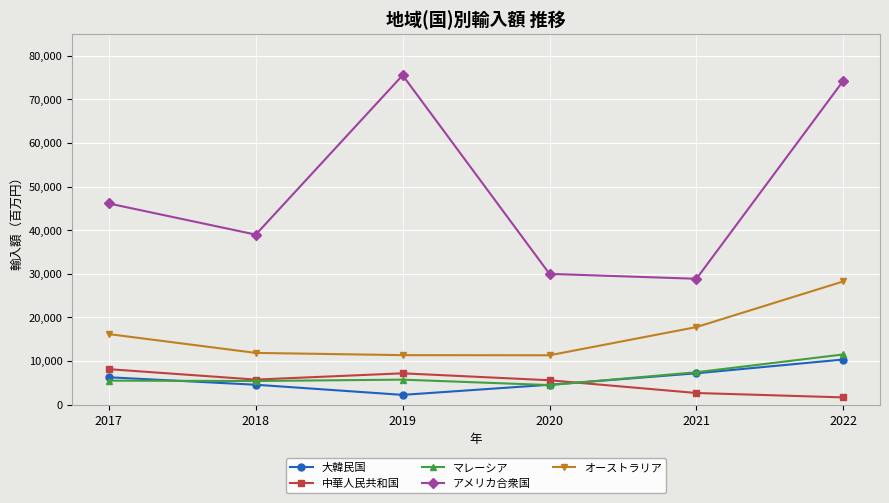

True or false: オーストラリア and アメリカ合衆国 intersect in this chart.

False